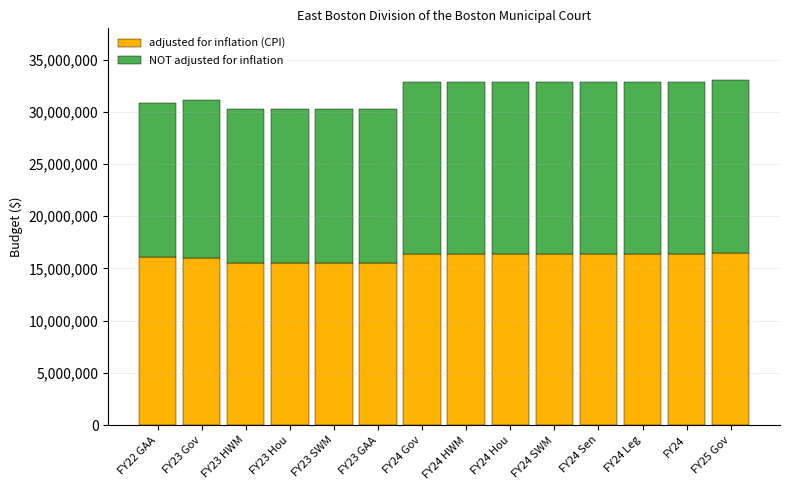

What is the minimum value for adjusted for inflation (CPI)?

15543437